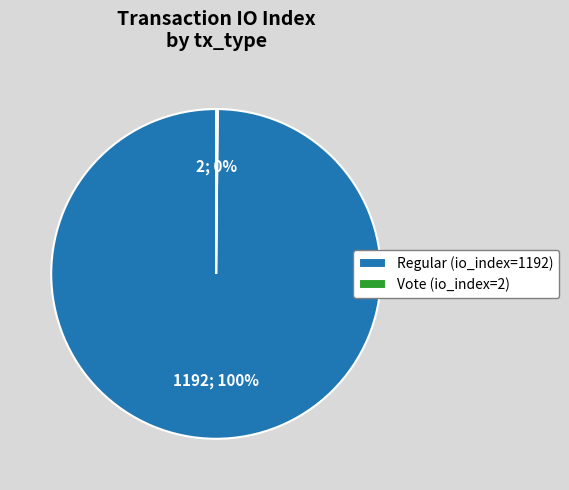

What is the largest slice in the pie chart?

Regular (io_index=1192)